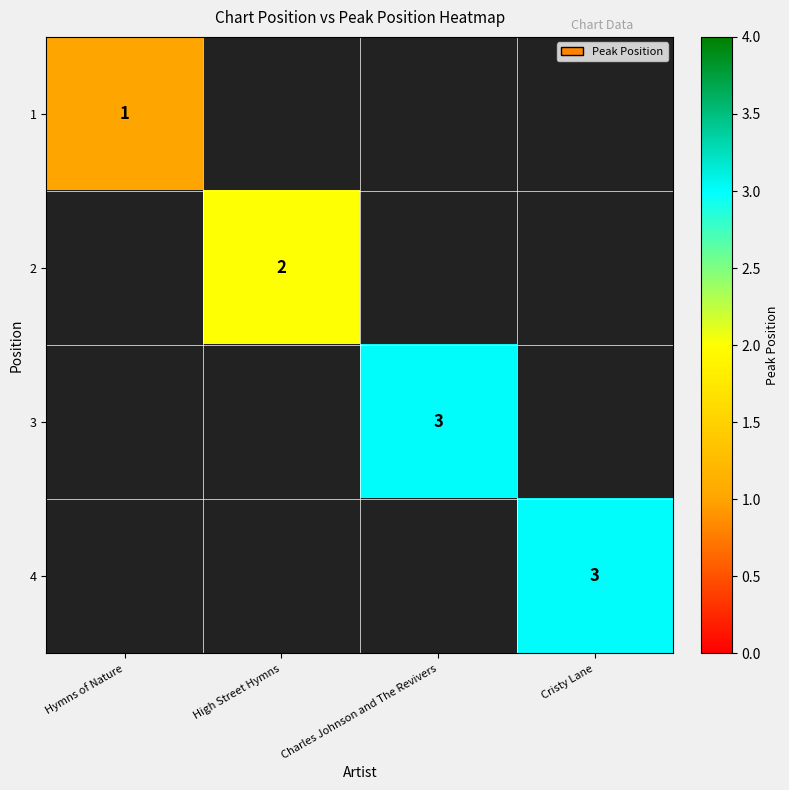

Between High Street Hymns and Charles Johnson and The Revivers, which is larger?

Charles Johnson and The Revivers